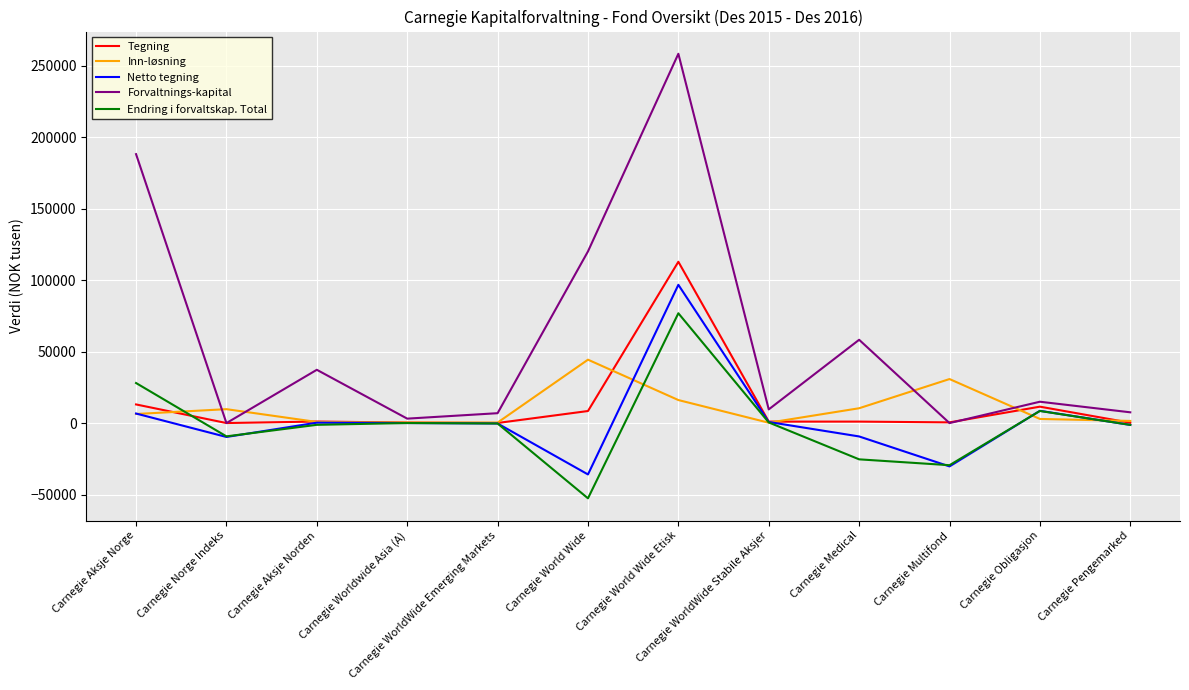

After their last crossing, which series has the higher values: Inn-løsning or Endring i forvaltskap. Total?

Inn-løsning